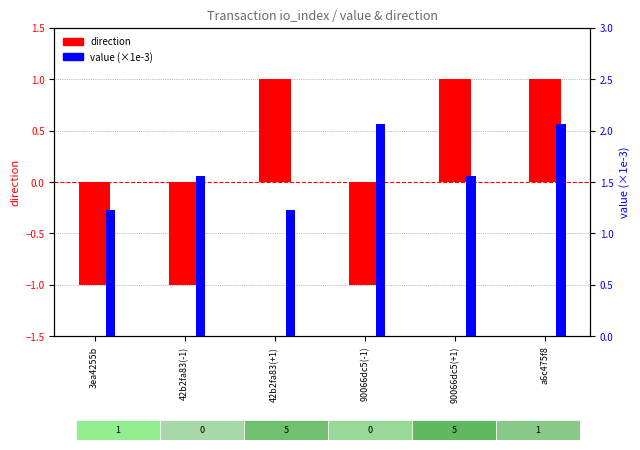

Count the number of data series in this chart.

2